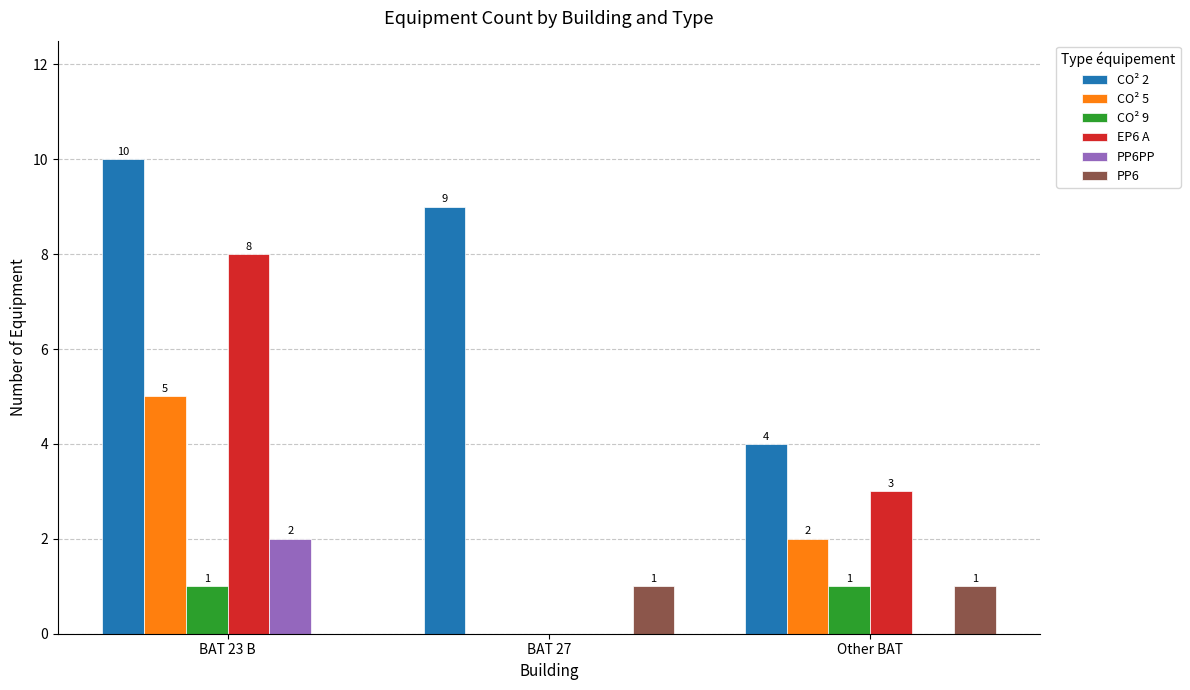

Are the bars grouped side by side (vs. stacked)?

Yes